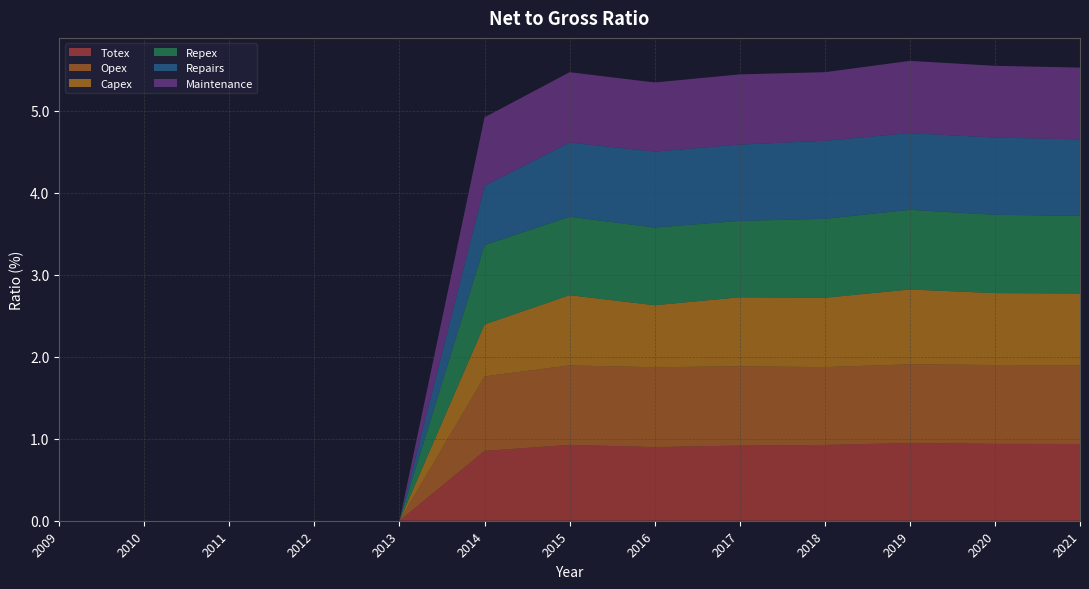

Reading left to right, list all the values displayed in this chart.

Totex: 0.0	0.0	0.0	0.0	0.0	0.9	0.9	0.9	0.9	0.9	0.9	0.9	0.9
Opex: 0.0	0.0	0.0	0.0	0.0	0.9	1.0	1.0	1.0	0.9	1.0	1.0	1.0
Capex: 0.0	0.0	0.0	0.0	0.0	0.6	0.9	0.8	0.8	0.8	0.9	0.9	0.9
Repex: 0.0	0.0	0.0	0.0	0.0	1.0	1.0	0.9	0.9	1.0	1.0	1.0	0.9
Repairs: 0.0	0.0	0.0	0.0	0.0	0.7	0.9	0.9	0.9	1.0	0.9	0.9	0.9
Maintenance: 0.0	0.0	0.0	0.0	0.0	0.8	0.9	0.8	0.9	0.8	0.9	0.9	0.9